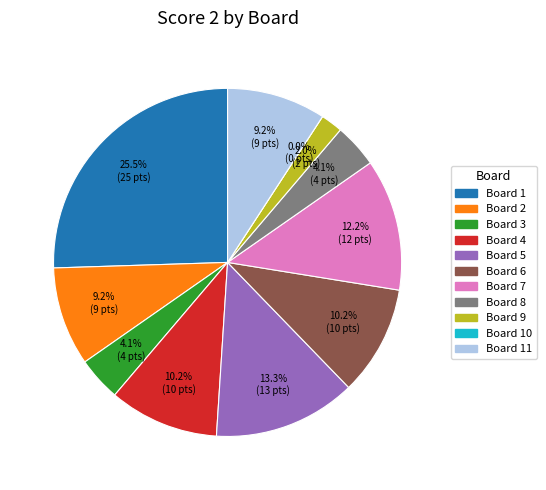

Rank the categories by value from highest to lowest.

1, 5, 7, 4, 6, 2, 11, 3, 8, 9, 10